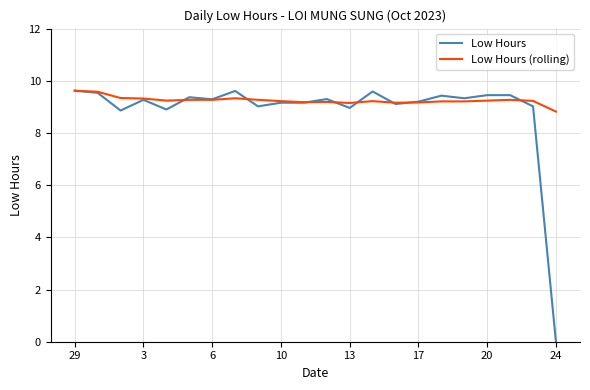

What is the maximum value for Low Hours (rolling)?

9.6